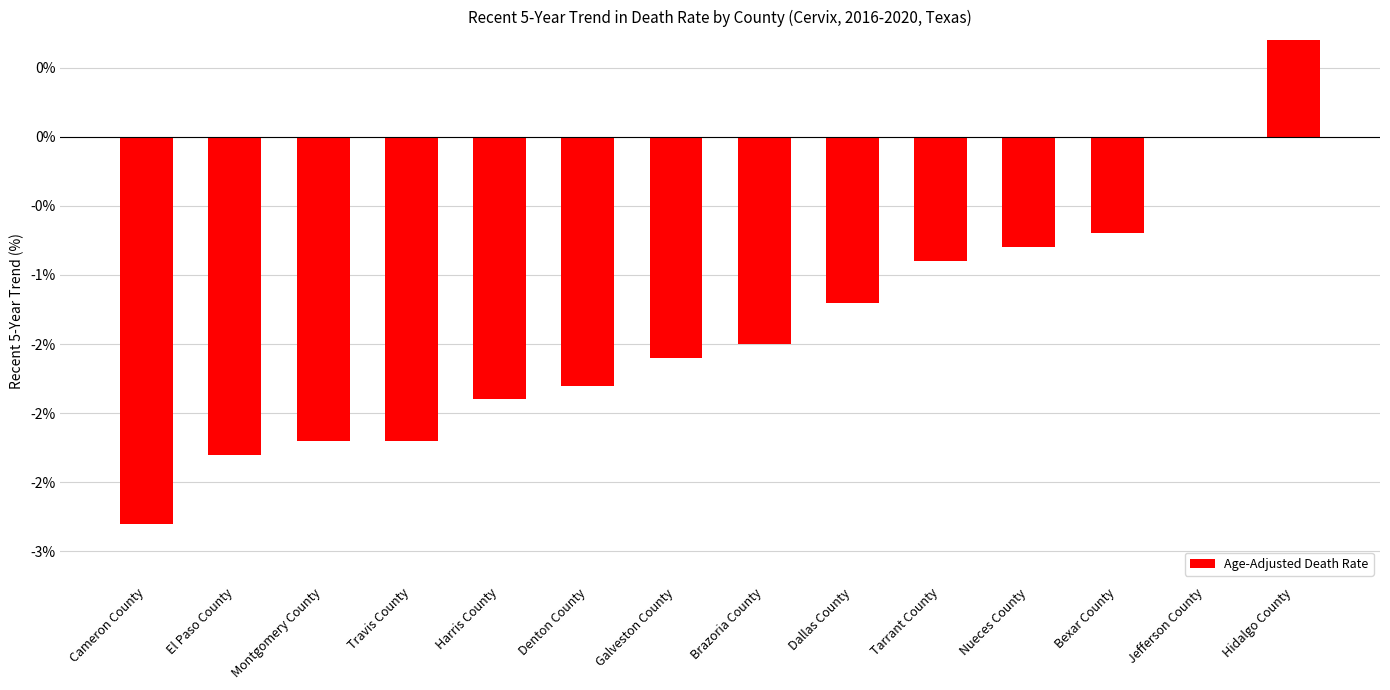

Reading left to right, transcribe all the data shown in this chart.

Cameron County=-2.8	El Paso County=-2.3	Montgomery County=-2.2	Travis County=-2.2	Harris County=-1.9	Denton County=-1.8	Galveston County=-1.6	Brazoria County=-1.5	Dallas County=-1.2	Tarrant County=-0.9	Nueces County=-0.8	Bexar County=-0.7	Jefferson County=0.0	Hidalgo County=1.2